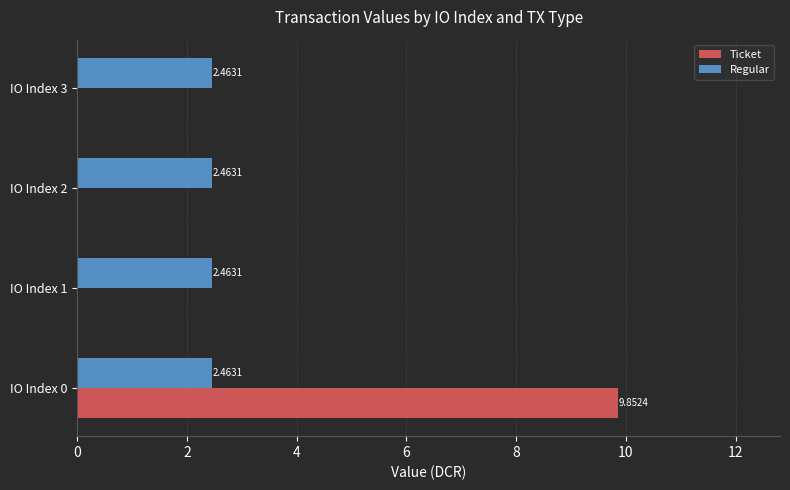

Is the value of Ticket at IO Index 0 greater than the value of Regular at IO Index 2?

Yes